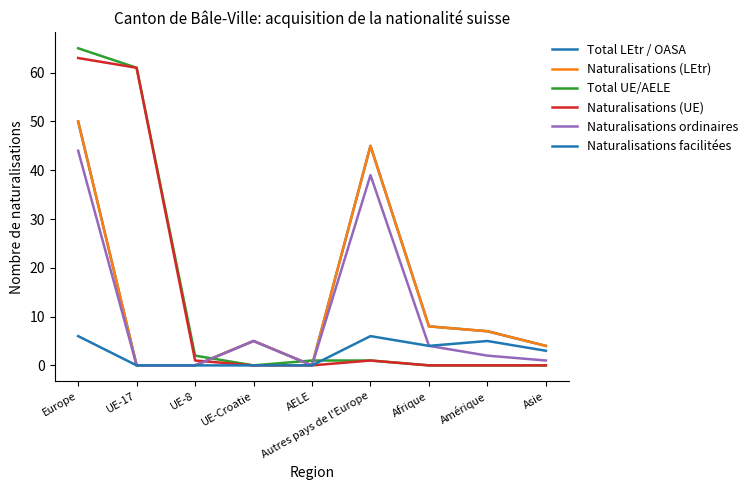

Does the chart have visible grid lines?

No